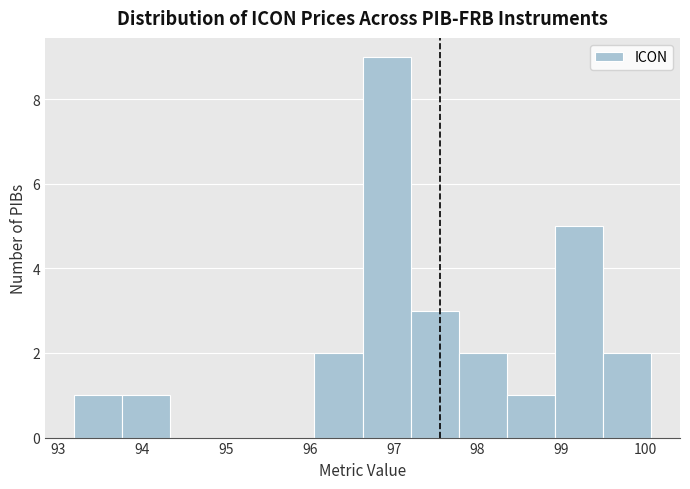

Reading left to right, list every bar in this chart as the range it spans on the x-axis followed by its height. Neither the bar edges nor the heights are printed on the chart, so give them approximately, as read against the axes.

93.2 to 93.8: 1
93.8 to 94.3: 1
94.3 to 94.9: 0
94.9 to 95.5: 0
95.5 to 96.1: 0
96.1 to 96.6: 2
96.6 to 97.2: 9
97.2 to 97.8: 3
97.8 to 98.4: 2
98.4 to 98.9: 1
98.9 to 99.5: 5
99.5 to 100.1: 2